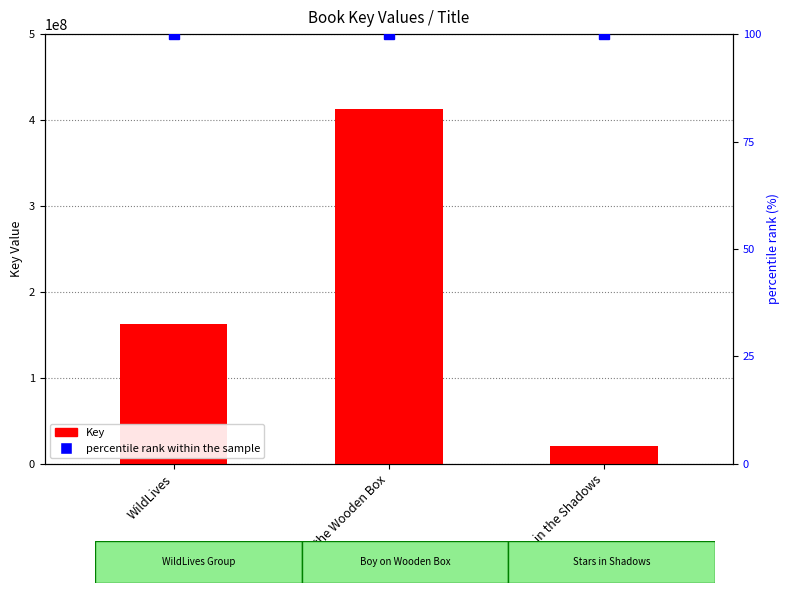

What is the sum of all percentile rank within the sample values?

300